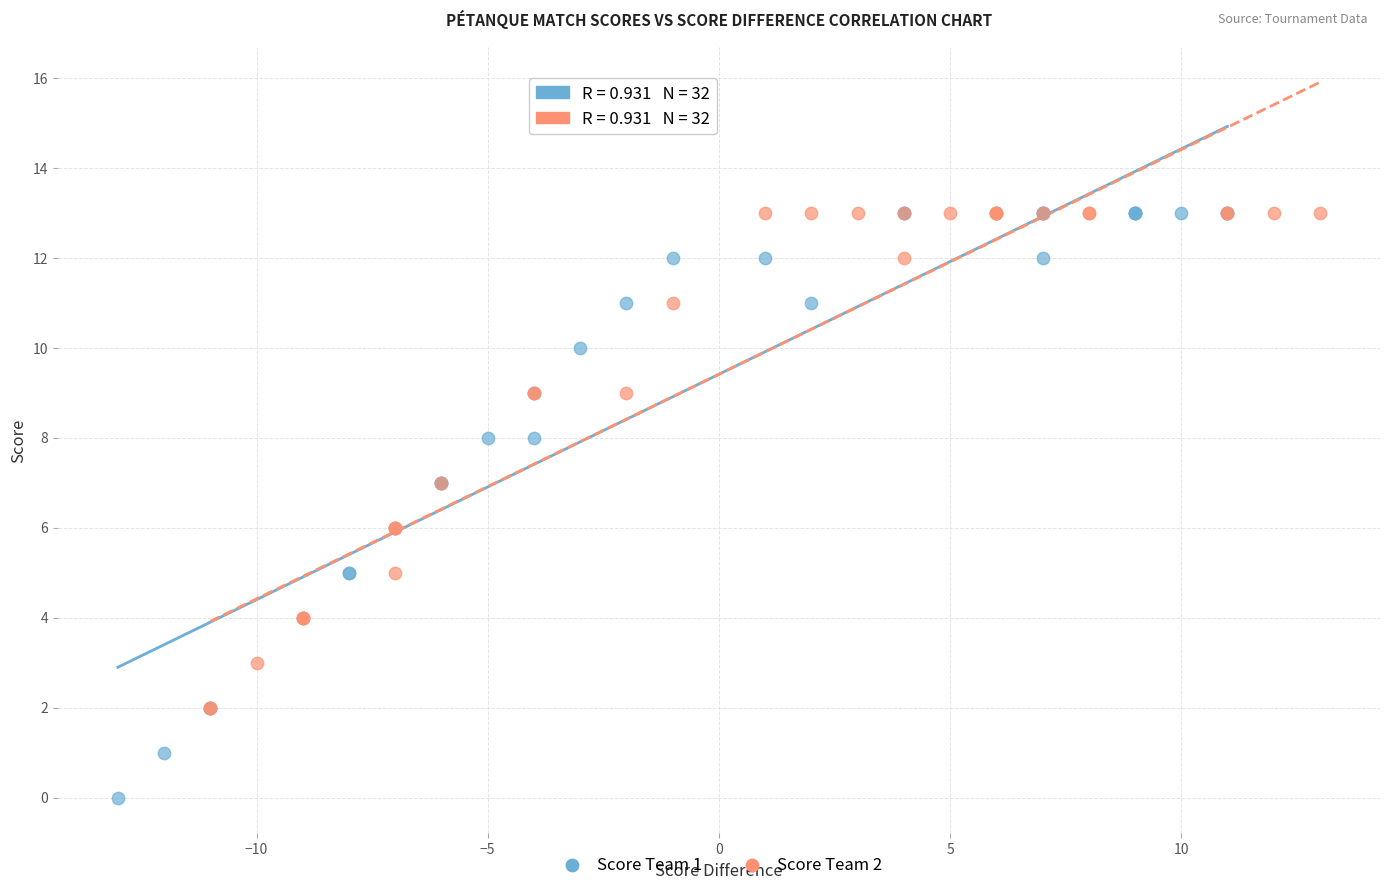

Which series has the widest spread of Y values?

Score Team 1